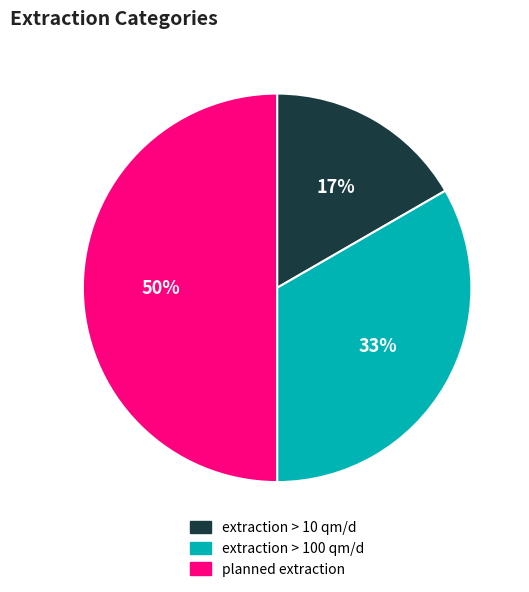

To the nearest percent, what percentage of the pie is planned extraction?

50%